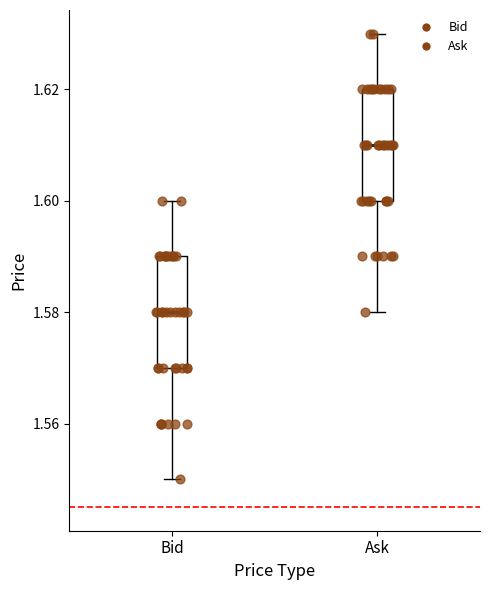

Which box has the highest median line?

Ask